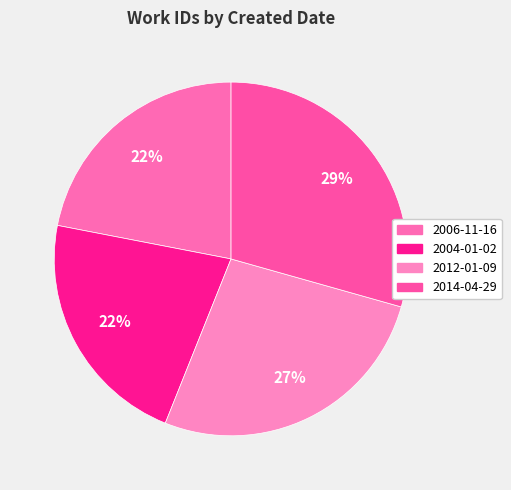

Does 2006-11-16 represent more than half of the total?

No